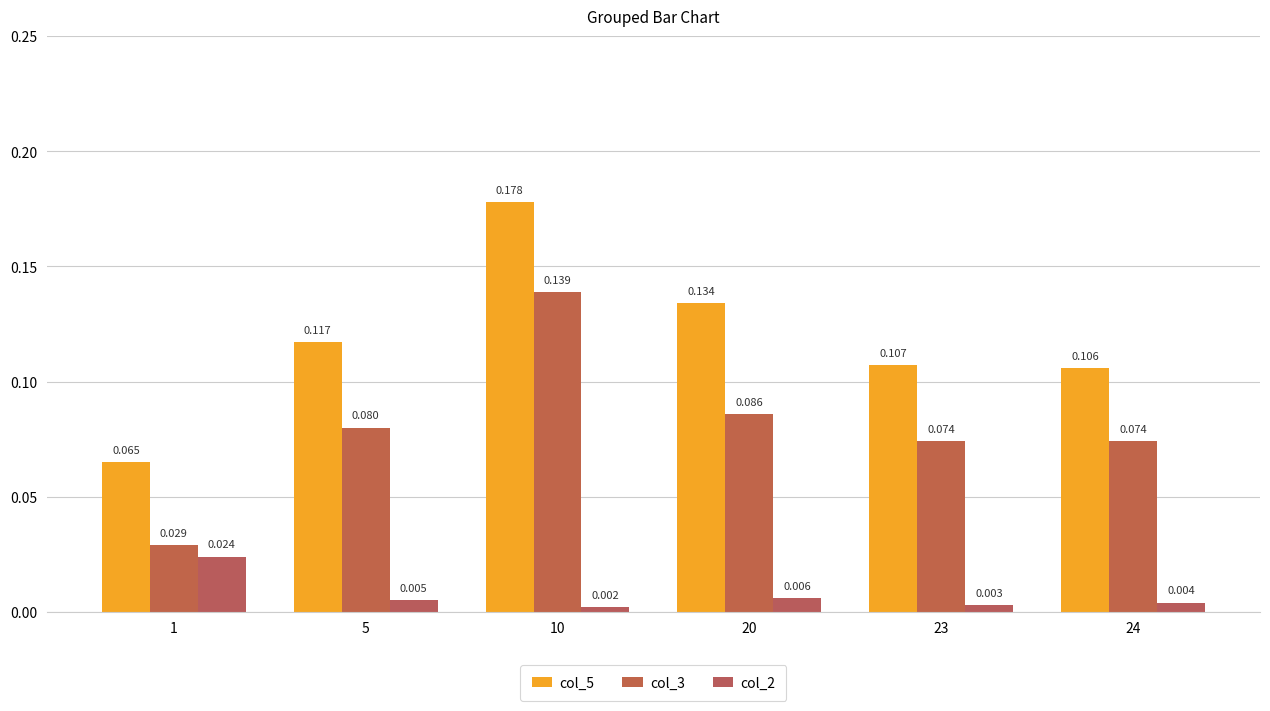

Reading left to right, list all the values displayed in this chart.

col_5: 1=0.1	5=0.1	10=0.2	20=0.1	23=0.1	24=0.1
col_3: 1=0.0	5=0.1	10=0.1	20=0.1	23=0.1	24=0.1
col_2: 1=0.0	5=0.0	10=0.0	20=0.0	23=0.0	24=0.0